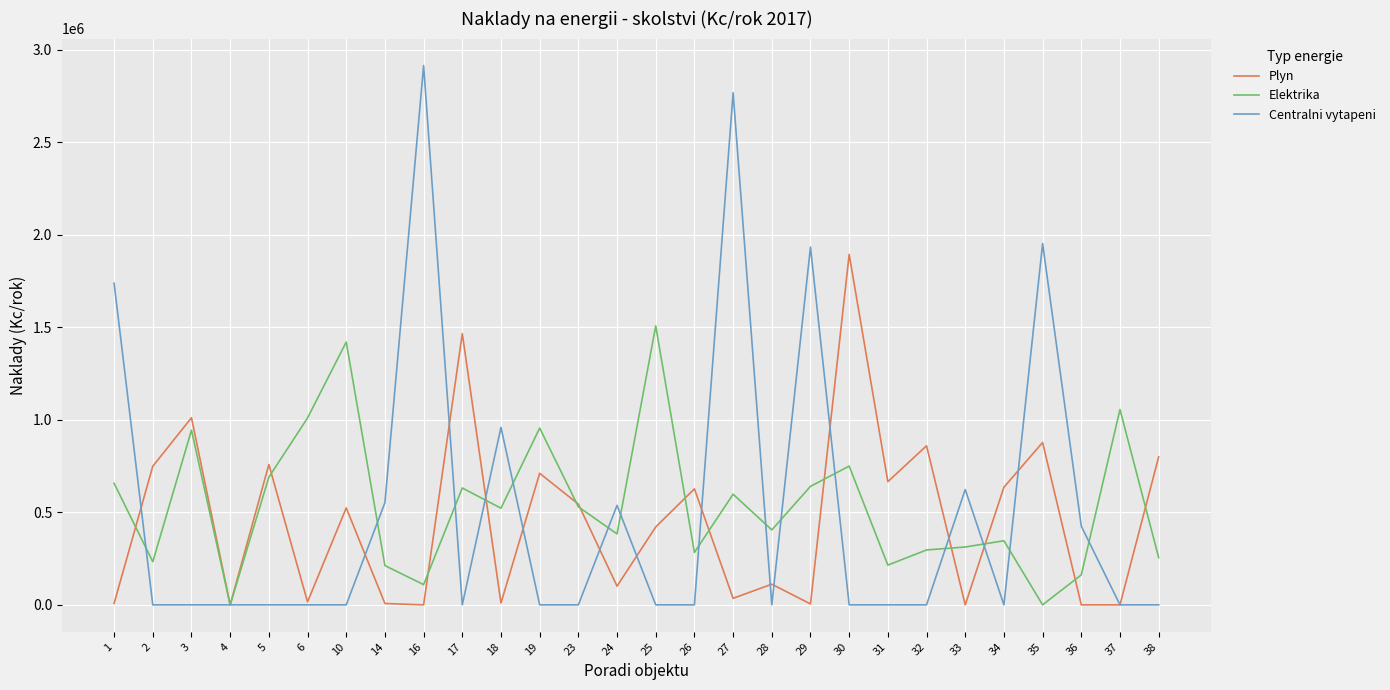

What is the difference between the maximum and second lowest values in the Elektrika series?

1507394